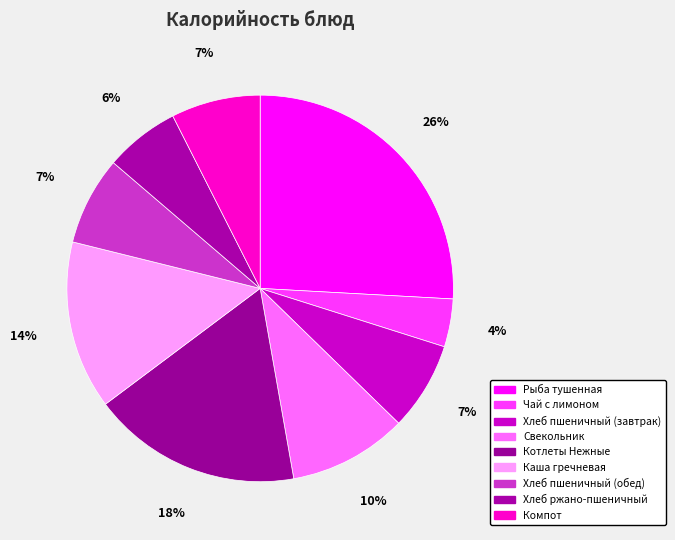

Count the number of slices in the pie.

9